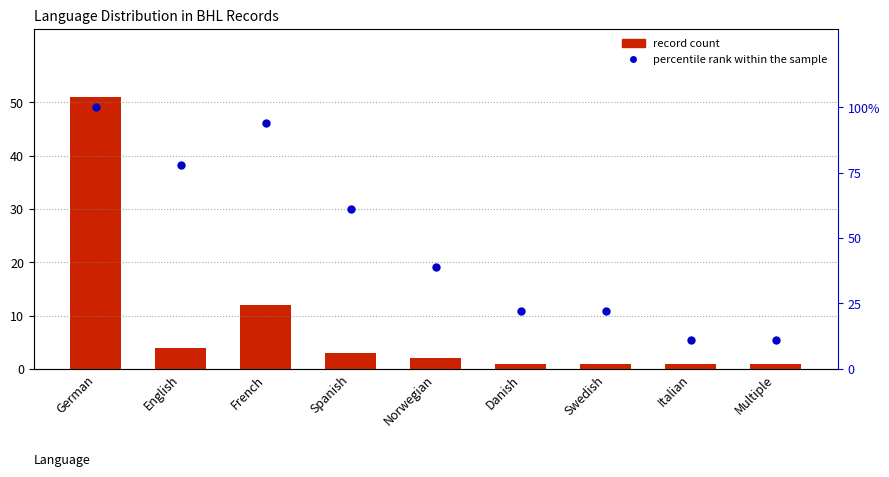

How many percentile rank within the sample values are between 22 and 78?

5